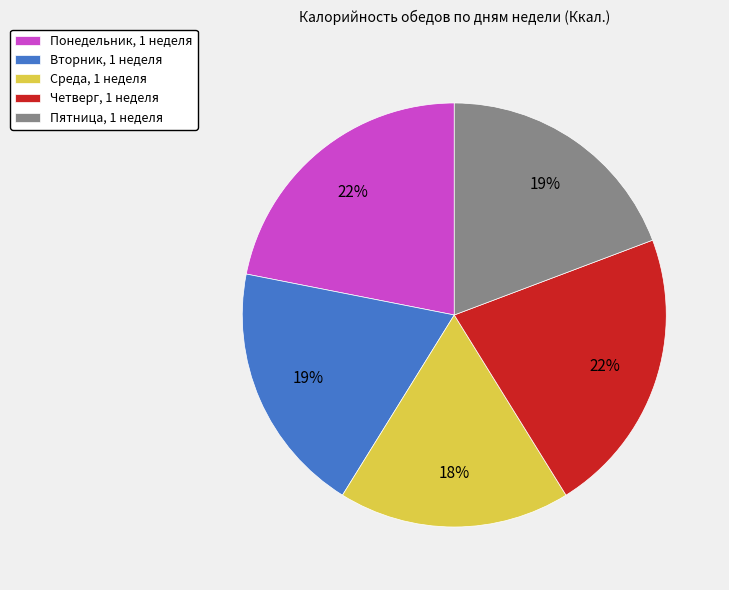

To the nearest percent, what is the difference between the Понедельник, 1 неделя and Среда, 1 неделя slice percentages?

4%